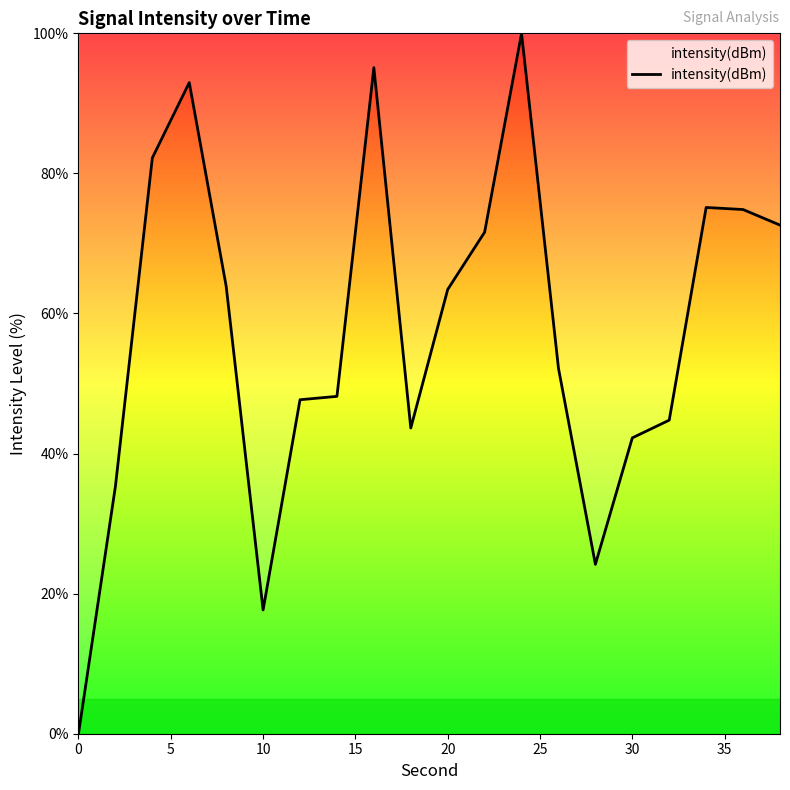

What is the difference between the maximum and minimum values?

100.0